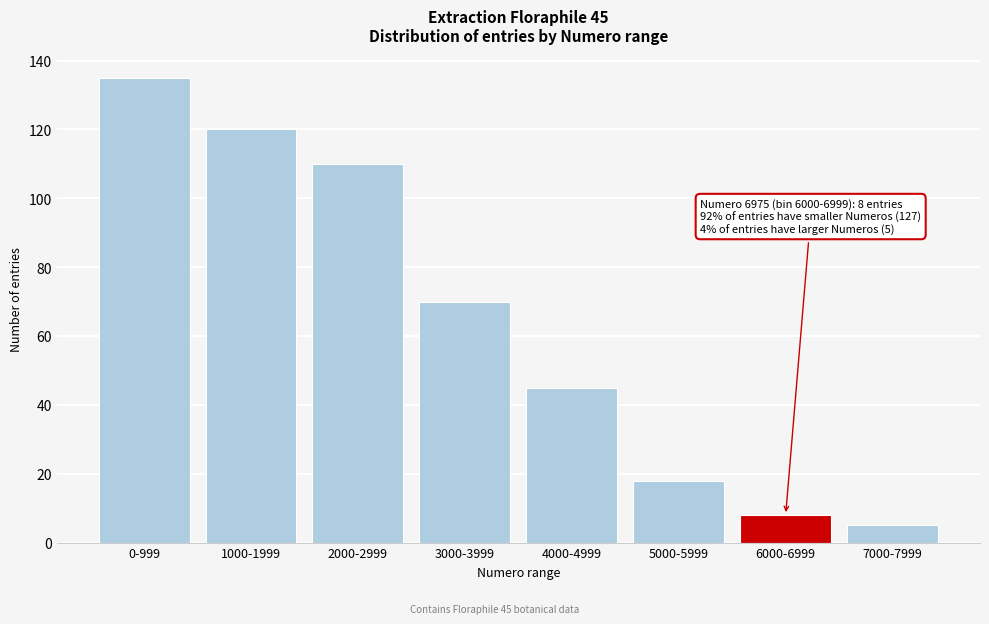

Reading right to left, transcribe all the data shown in this chart.

5	8	18	45	70	110	120	135